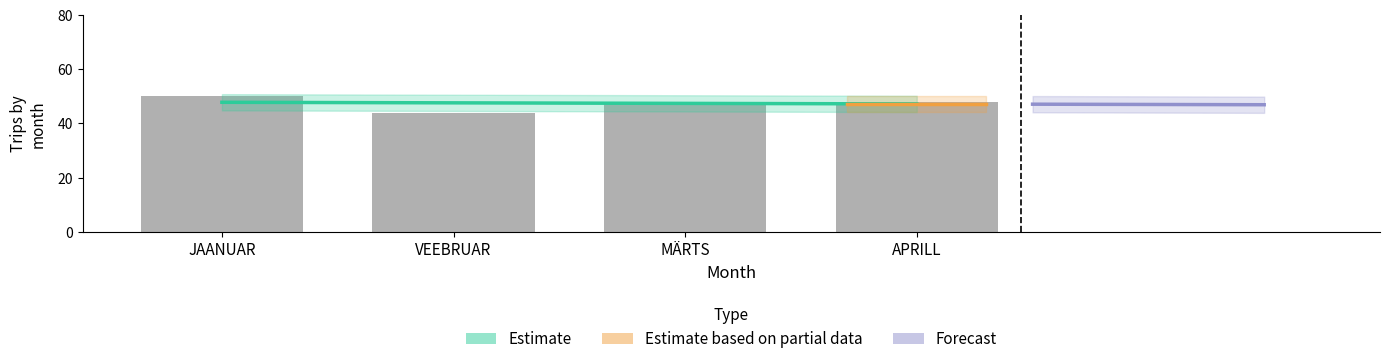

The chart shows a value of 48 at APRILL. True or false?

True